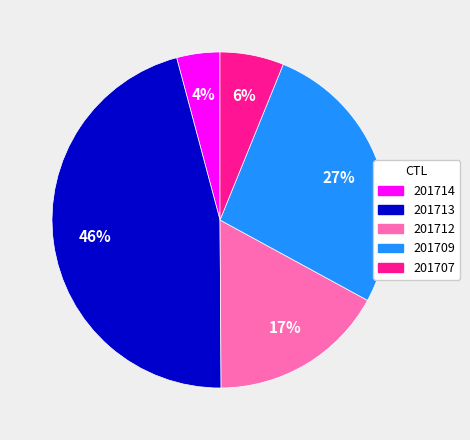

Rank the categories by value from lowest to highest.

201714, 201707, 201712, 201709, 201713